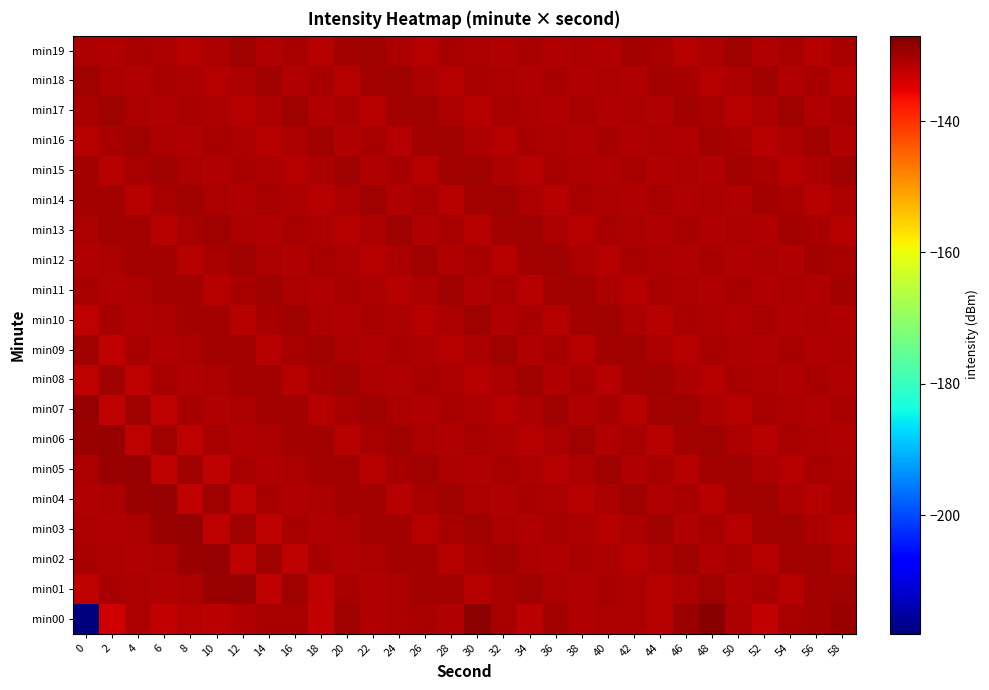

How many distinct data groups are displayed?

20